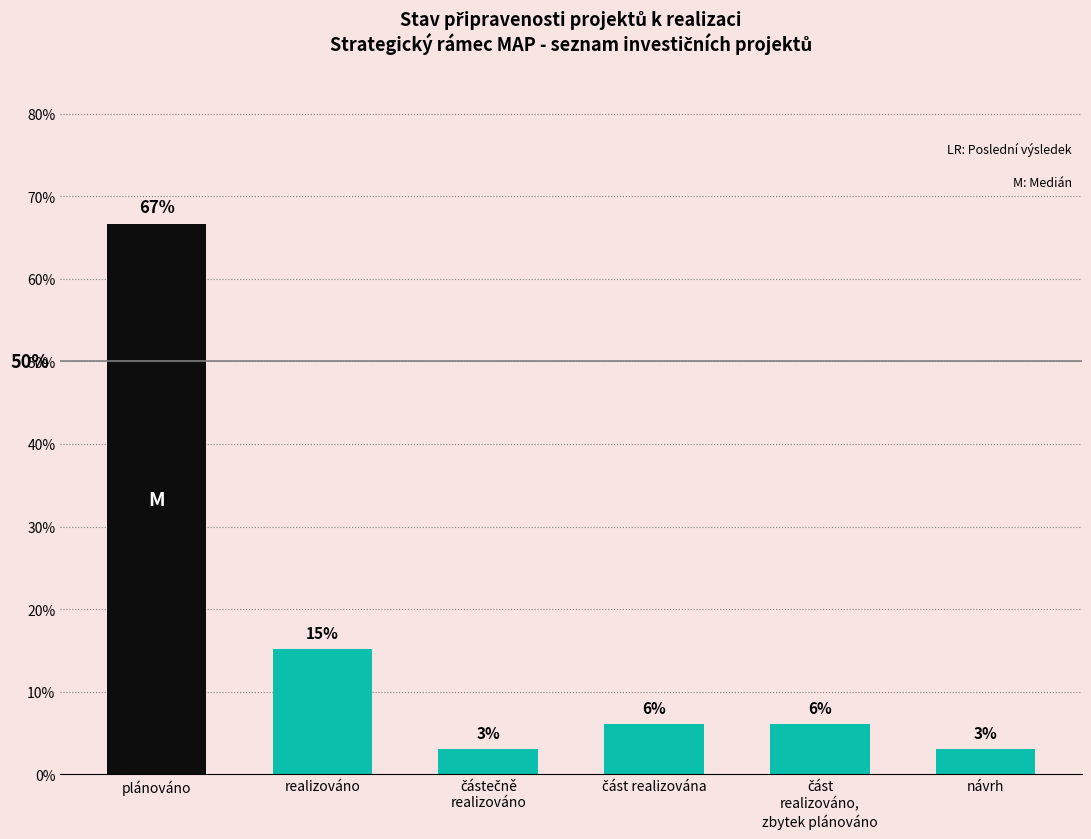

How many bars are there in total?

6